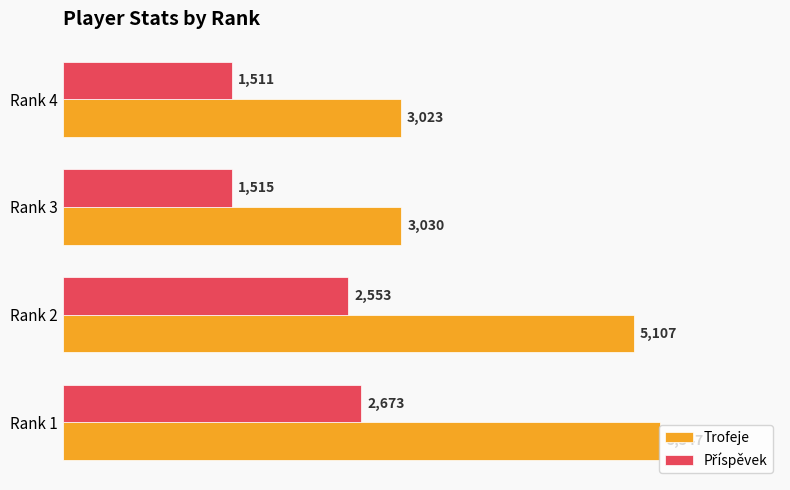

At which category is the sum across all series the highest?

Rank 1